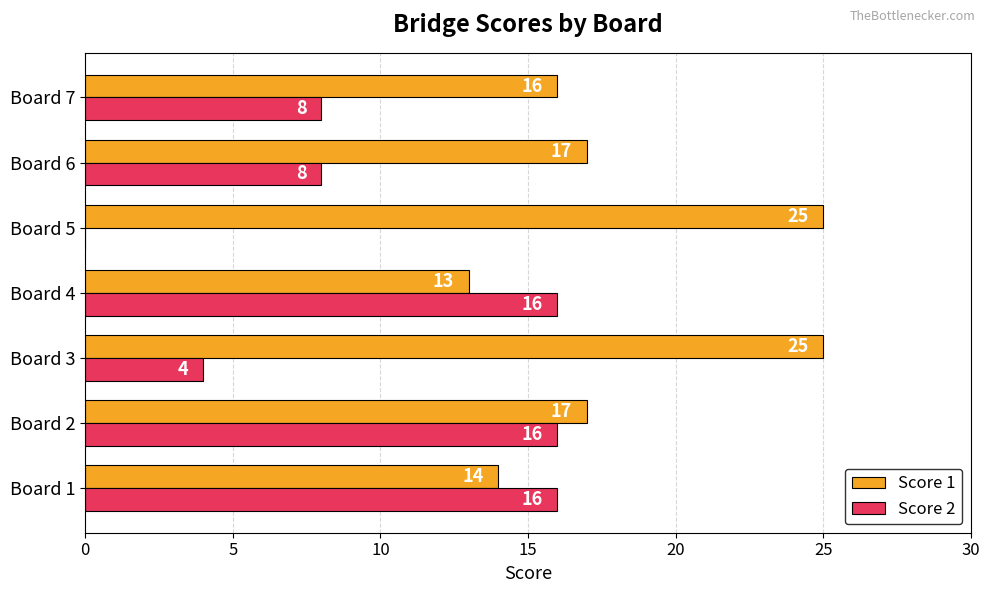

What is the sum of the Score 1 values at Board 5 and Board 4?

38